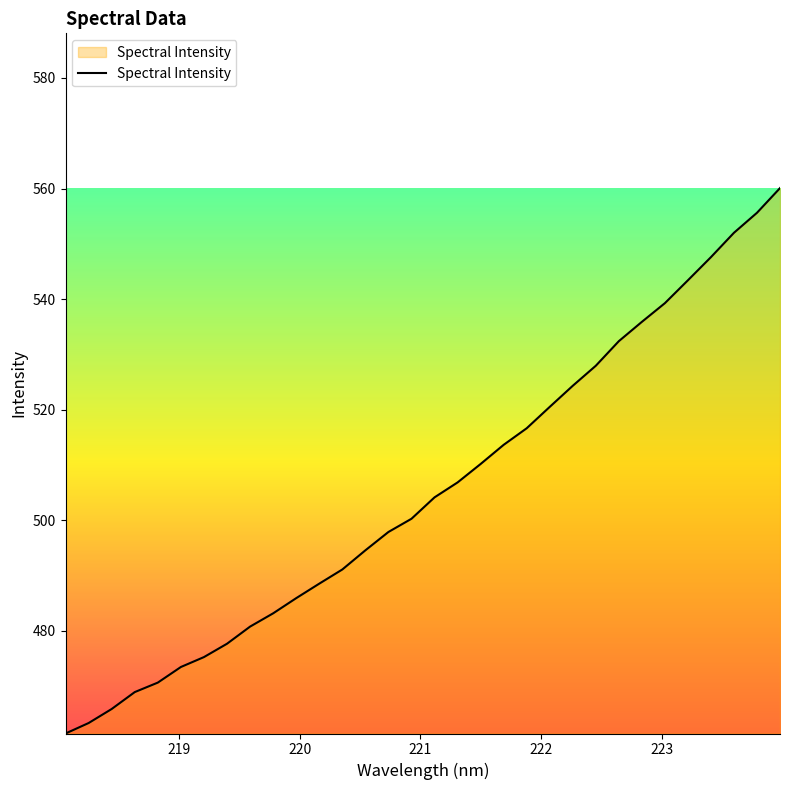

What is the difference between the maximum and minimum values?

98.7